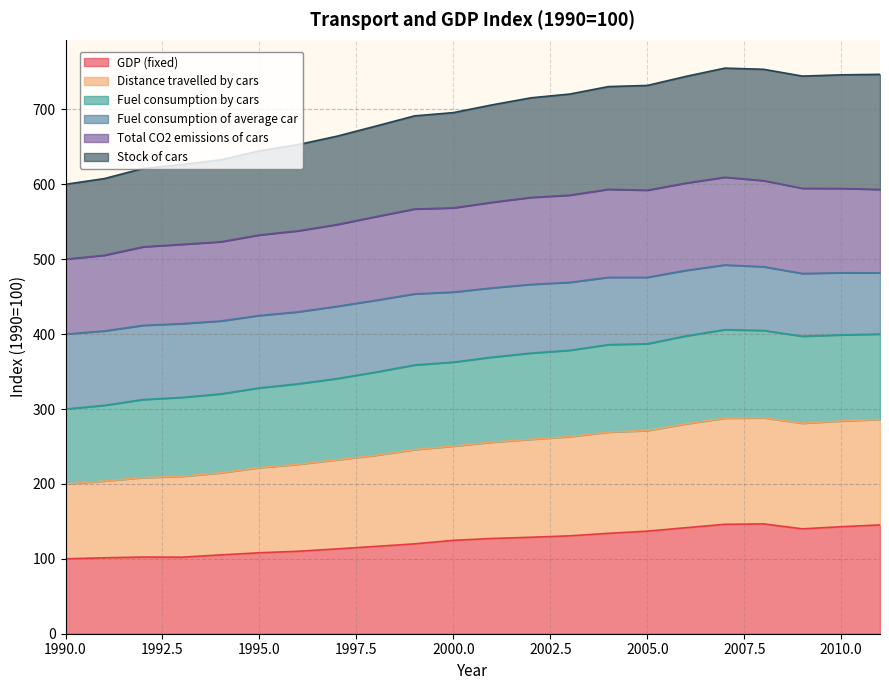

Is it true that GDP (fixed) equals 108.1 at 1995.0?

True